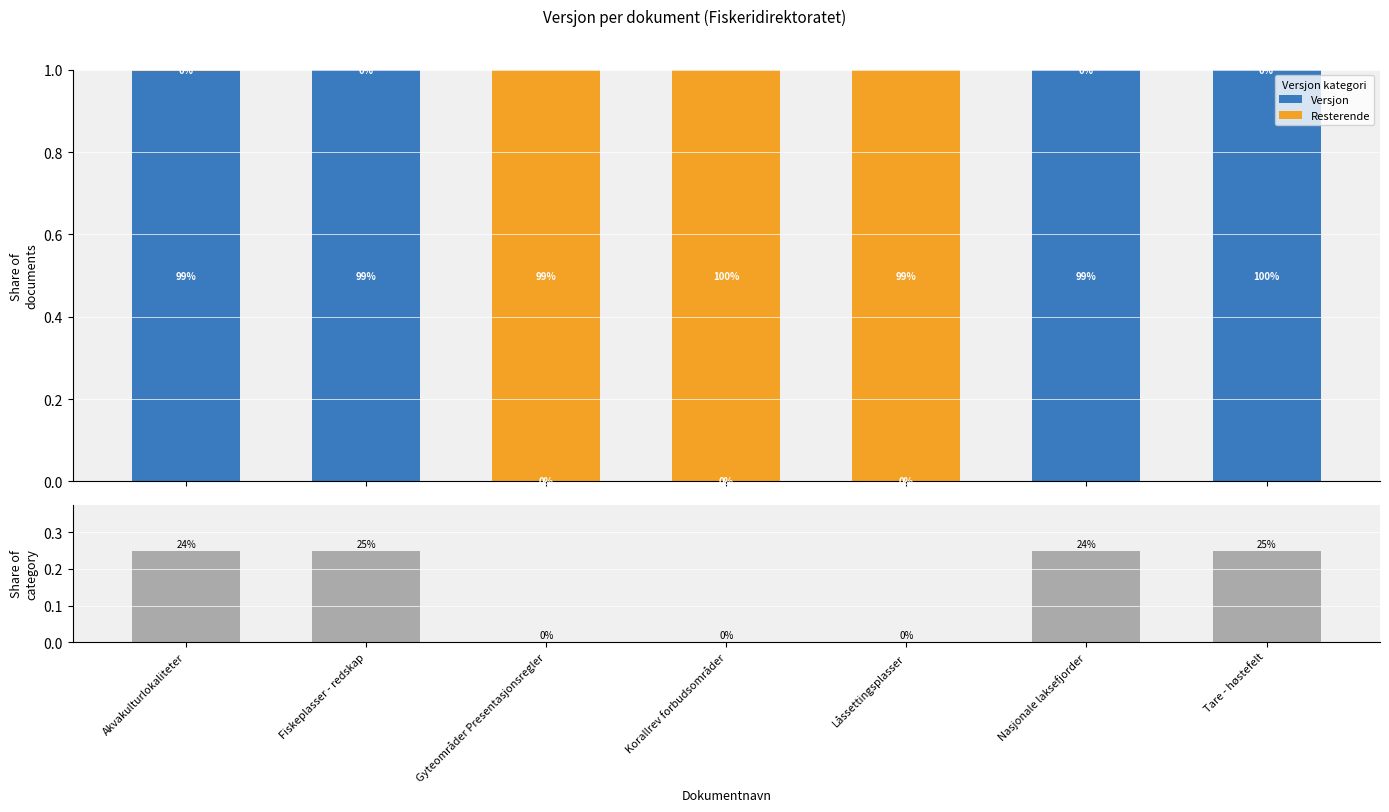

At how many categories does at least one series exceed 0?

7